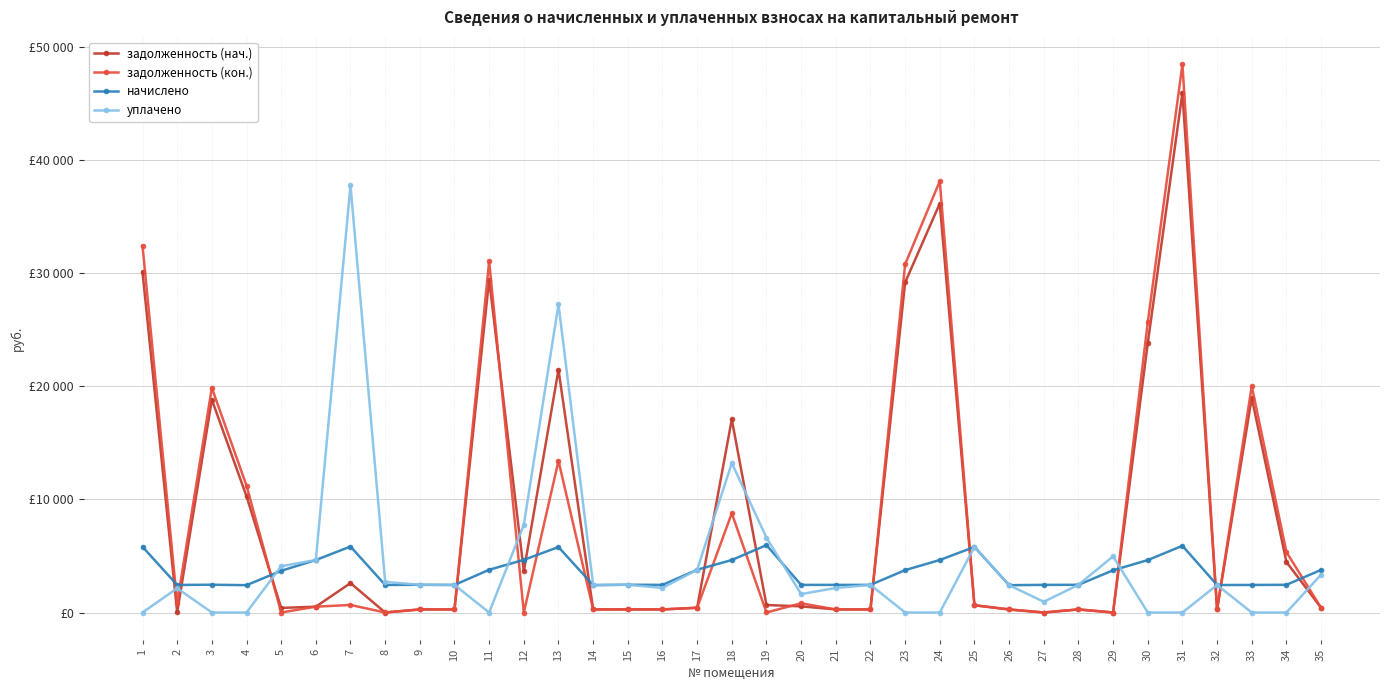

Where is уплачено nearest to the value 18894?

18